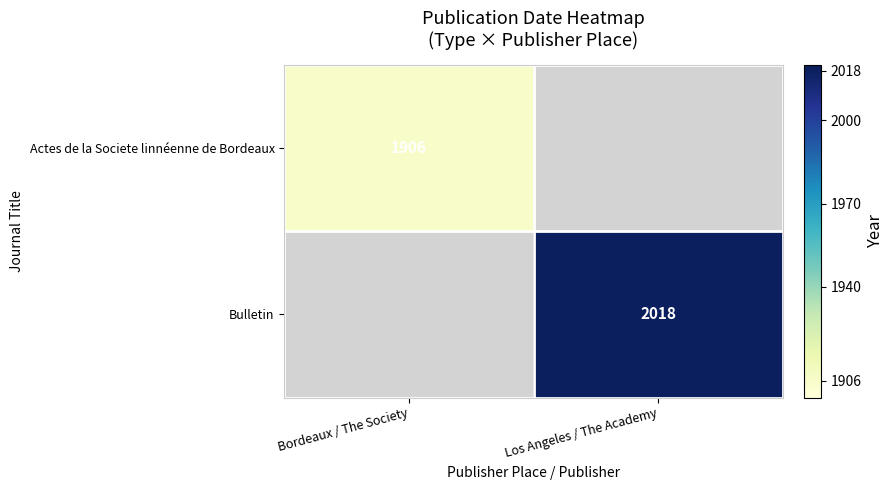

How many distinct data groups are displayed?

2